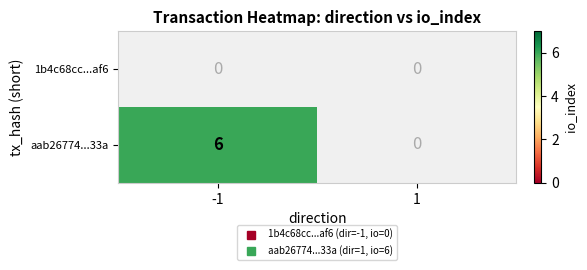

What is the approximate value of aab26774...33a at -1?

6